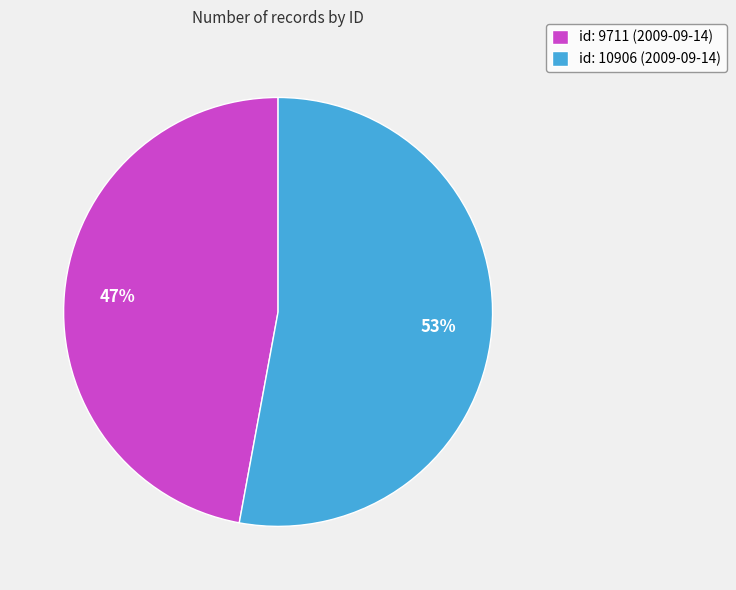

Approximately how many times larger is the value at id: 9711 (2009-09-14) compared to id: 10906 (2009-09-14)?

0.9